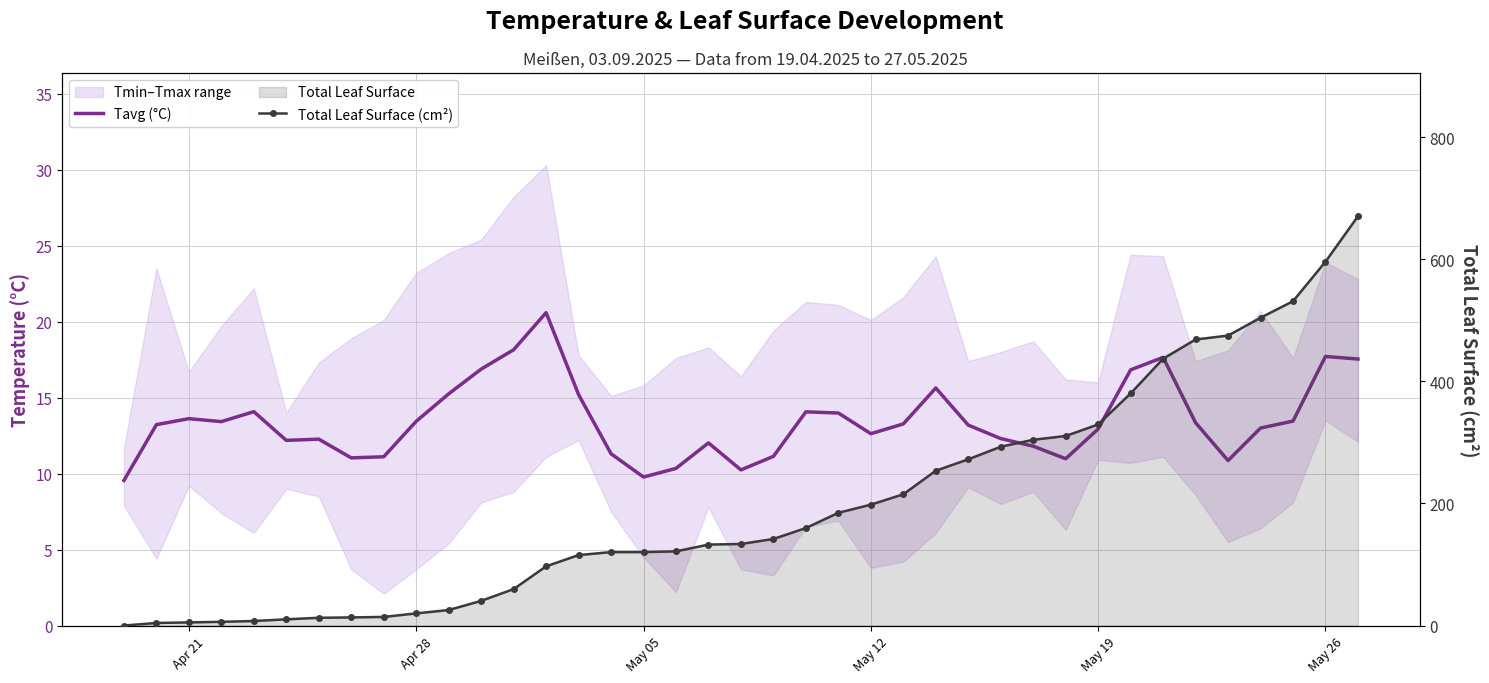

At May 19, list the series in order from smallest to largest.

Total Leaf Surface (cm²), Tavg (°C)